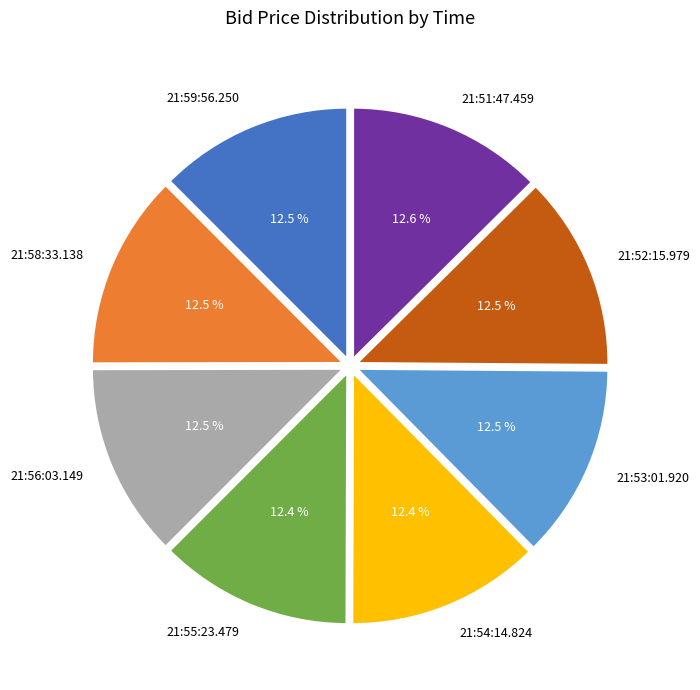

How many segments does this pie chart have?

8